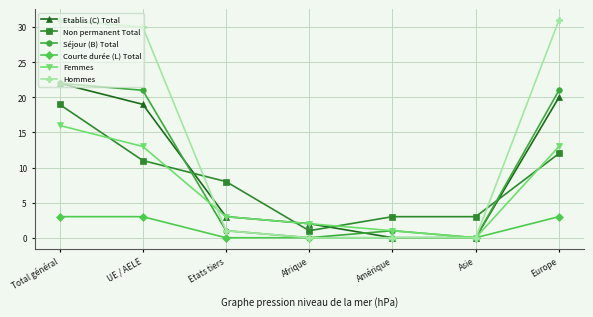

The Non permanent Total series shows 11 at Etats tiers. True or false?

False